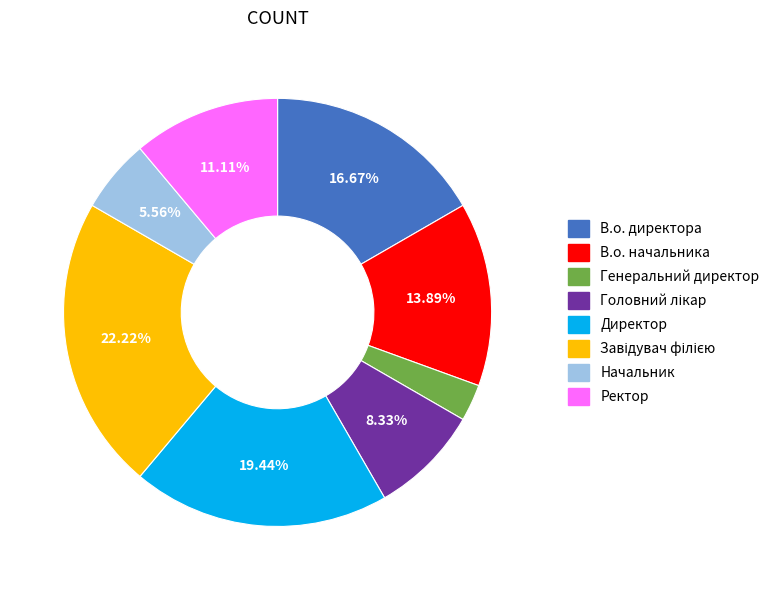

Count the number of slices in the pie.

8